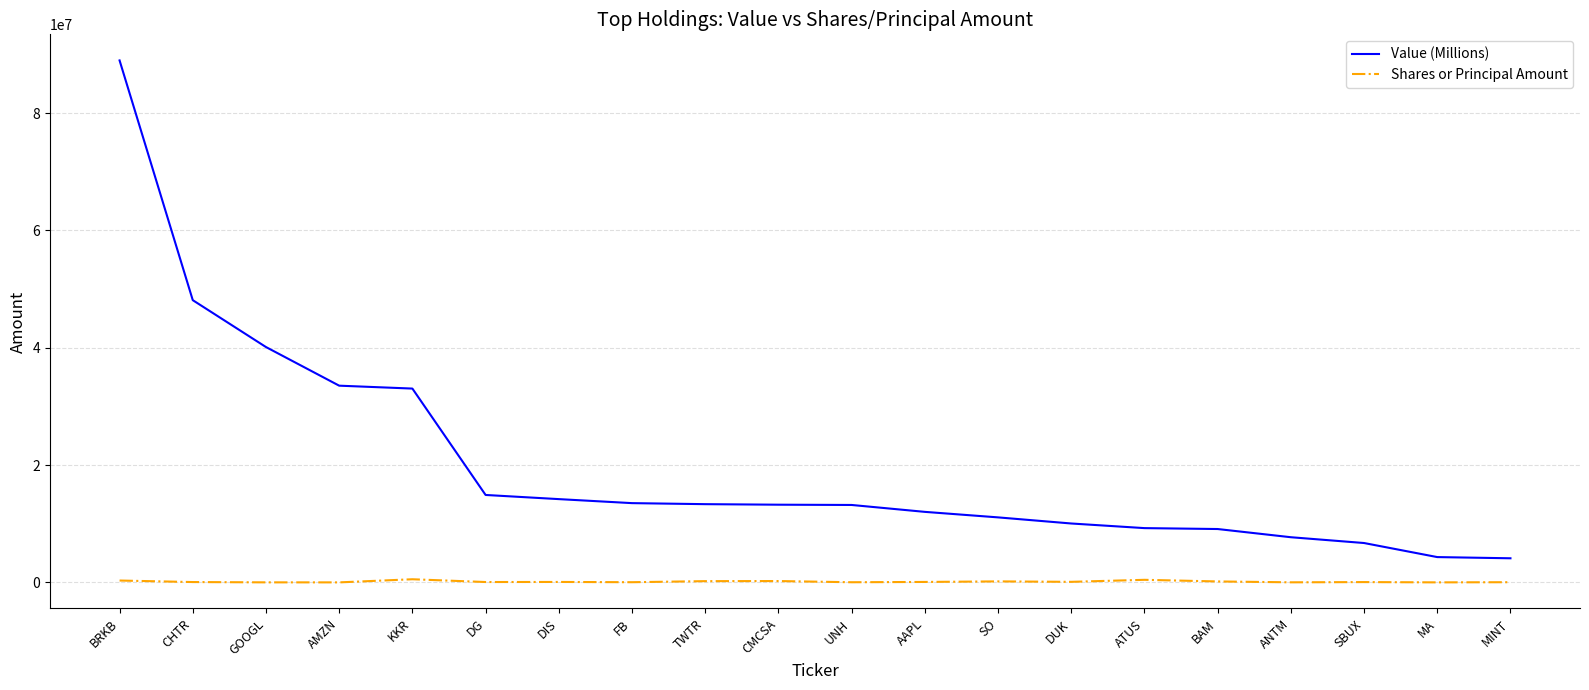

True or false: Value (Millions) and Shares or Principal Amount intersect in this chart.

False